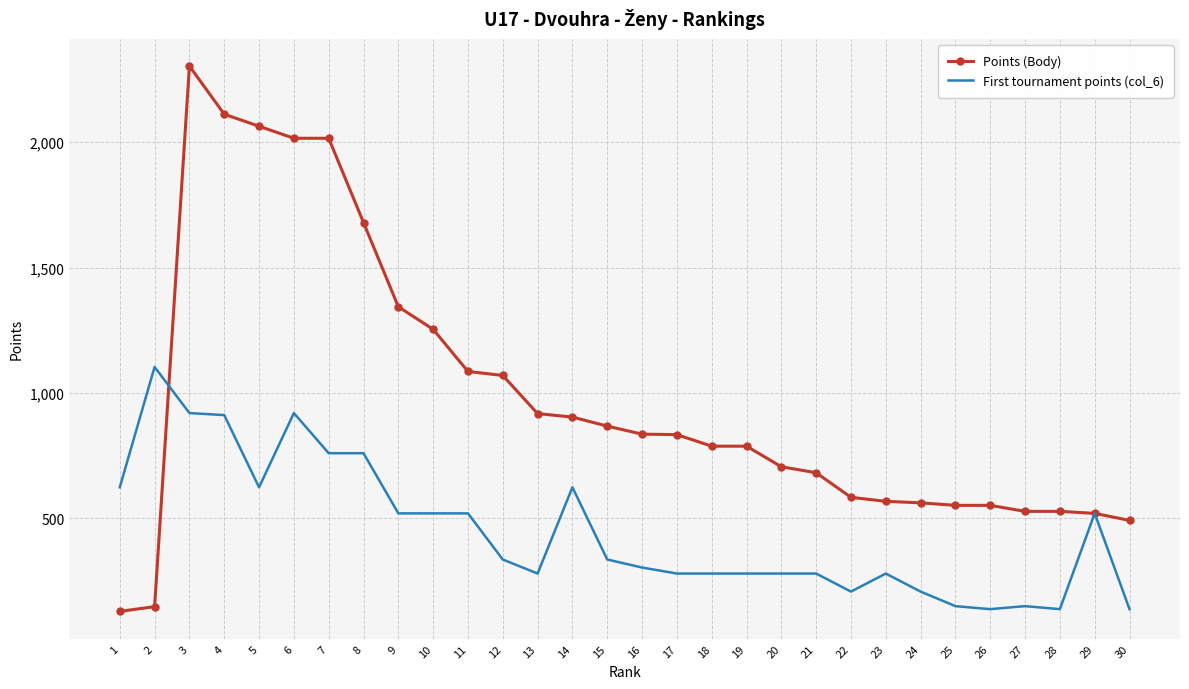

Which category has the highest value across all series?

3